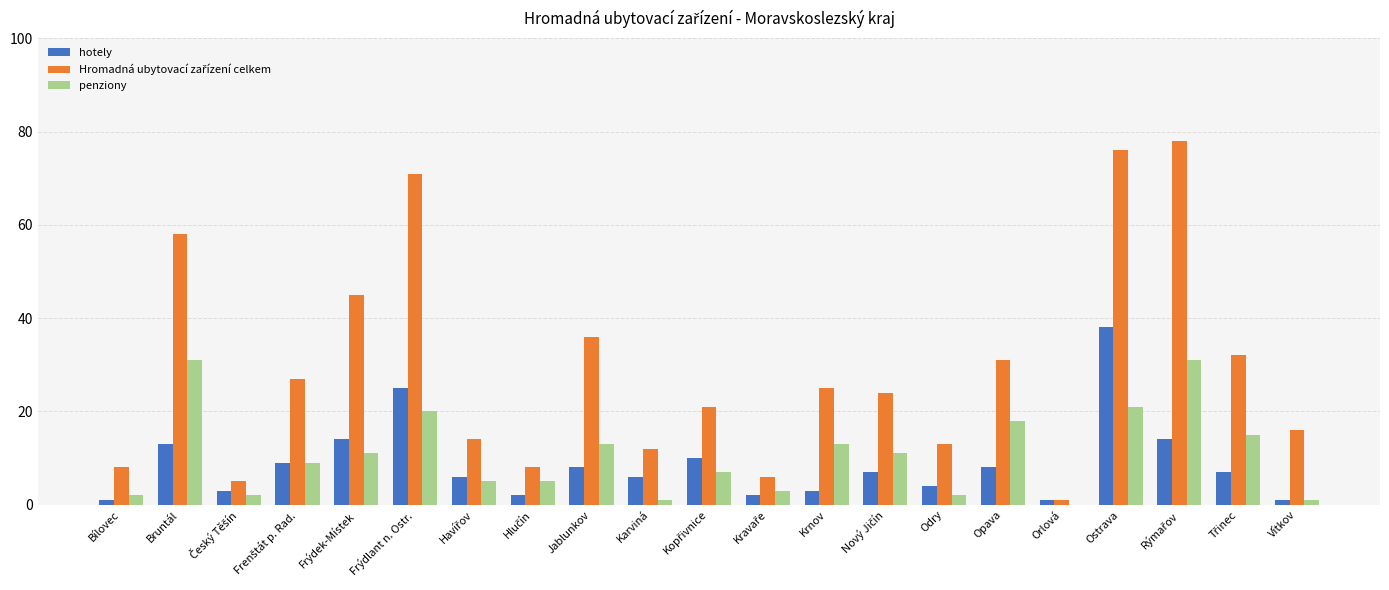

What is the maximum value shown in the chart?

78